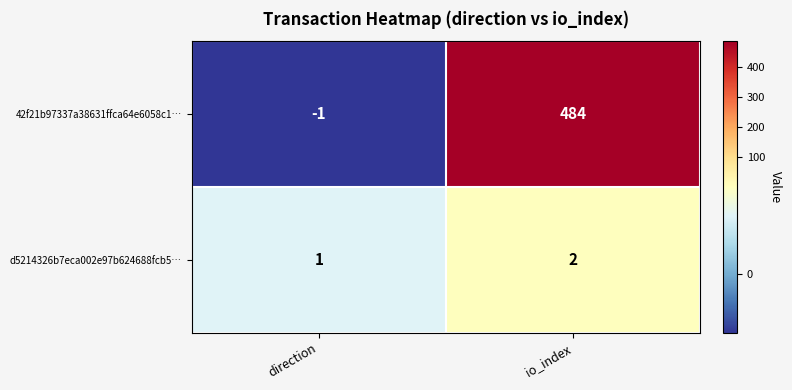

Between direction and io_index, which series saw the biggest shift?

42f21b97337a38631ffca64e6058c1…